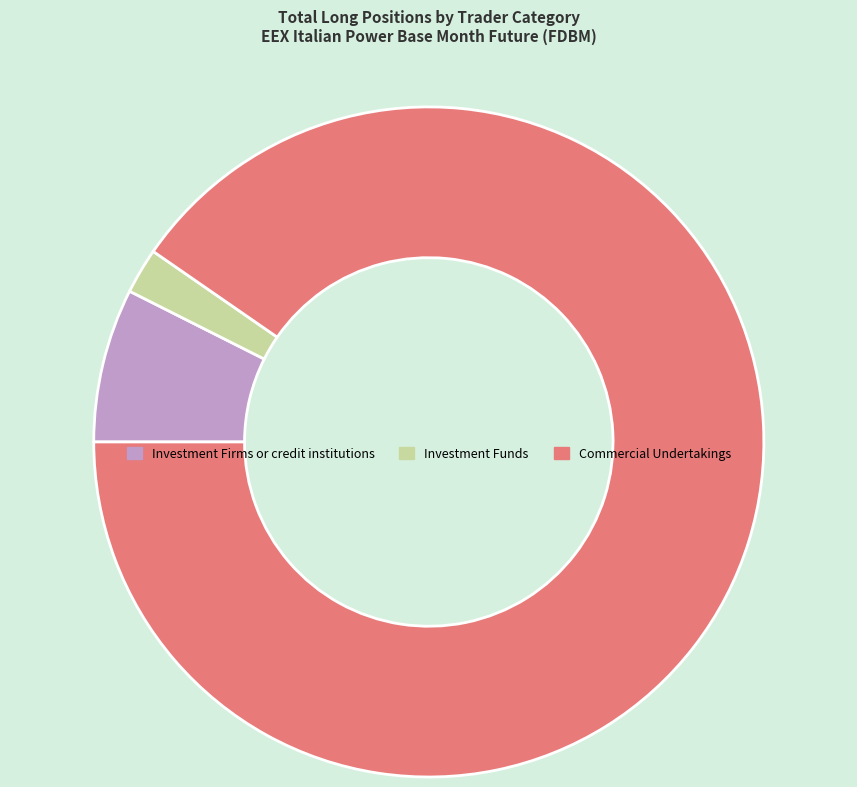

Count the number of slices in the pie.

3